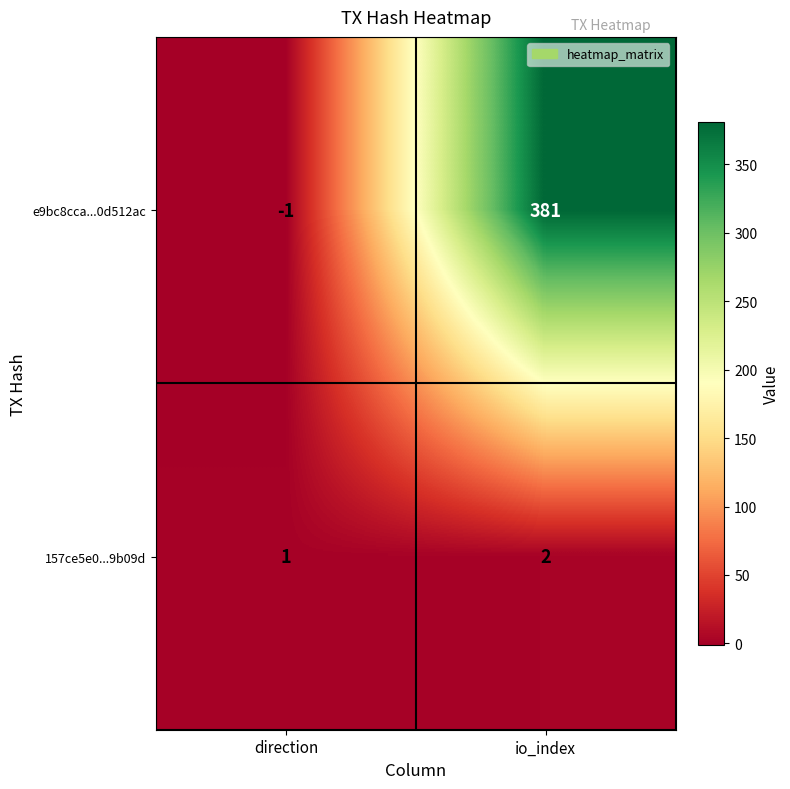

Which category has the highest value in the e9bc8cca...0d512ac series?

io_index